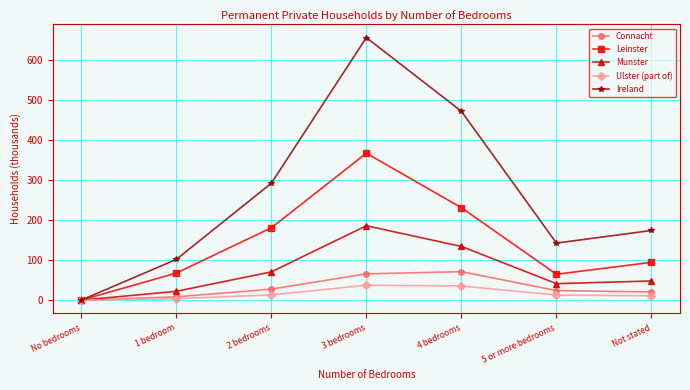

What are all the series names shown in the legend?

Connacht, Leinster, Munster, Ulster (part of), Ireland